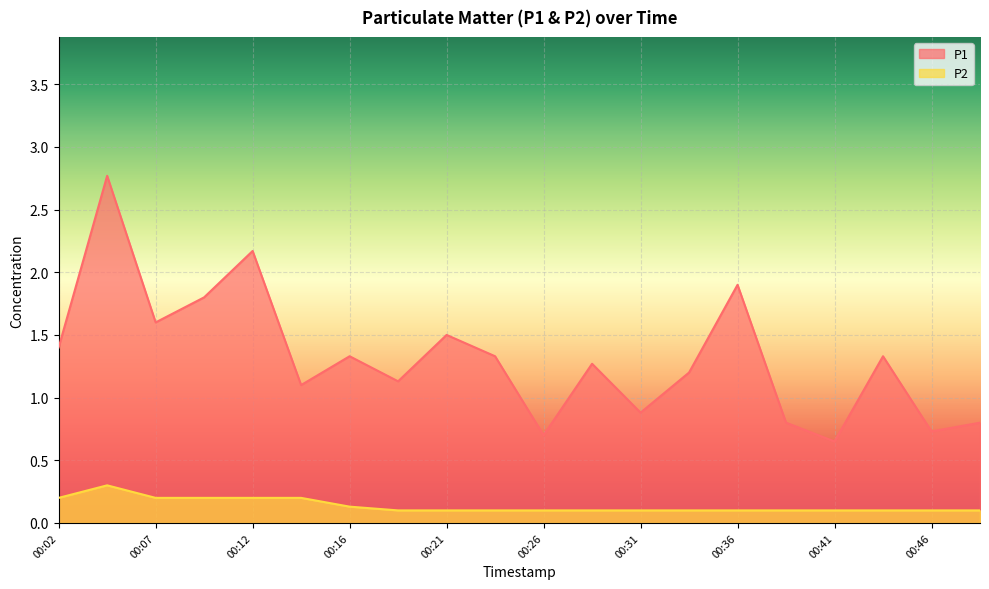

What is the sum of the P1 values at 00:33 and 00:36?

3.1